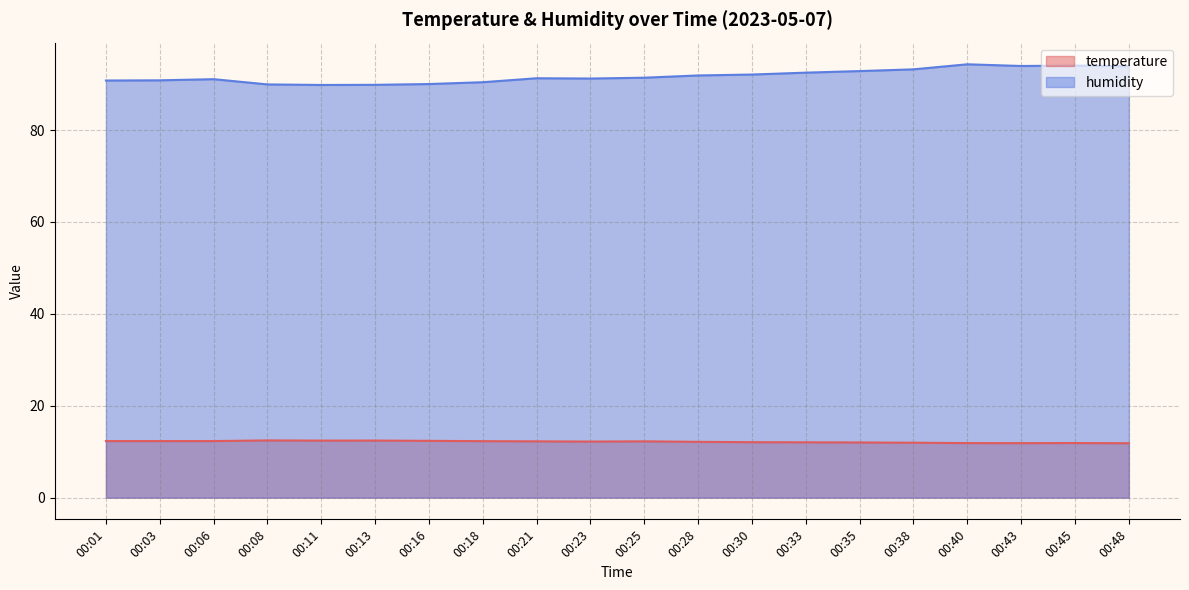

At 00:30, list the series in order from largest to smallest.

humidity, temperature